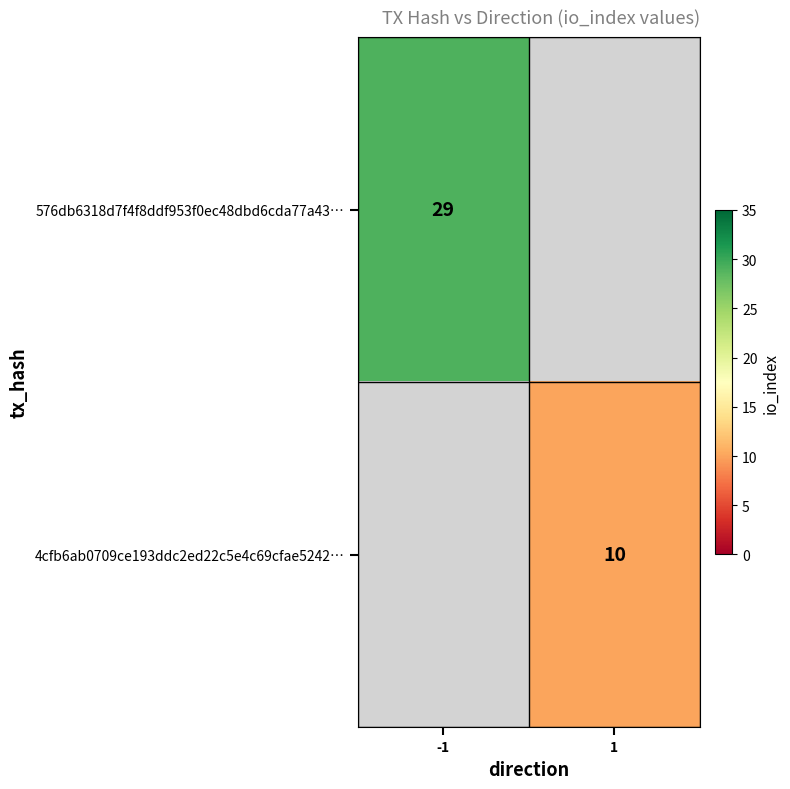

True or false: 4cfb6ab0709ce193ddc2ed22c5e4c69cfae5242… has a value of 4 at 1.

False